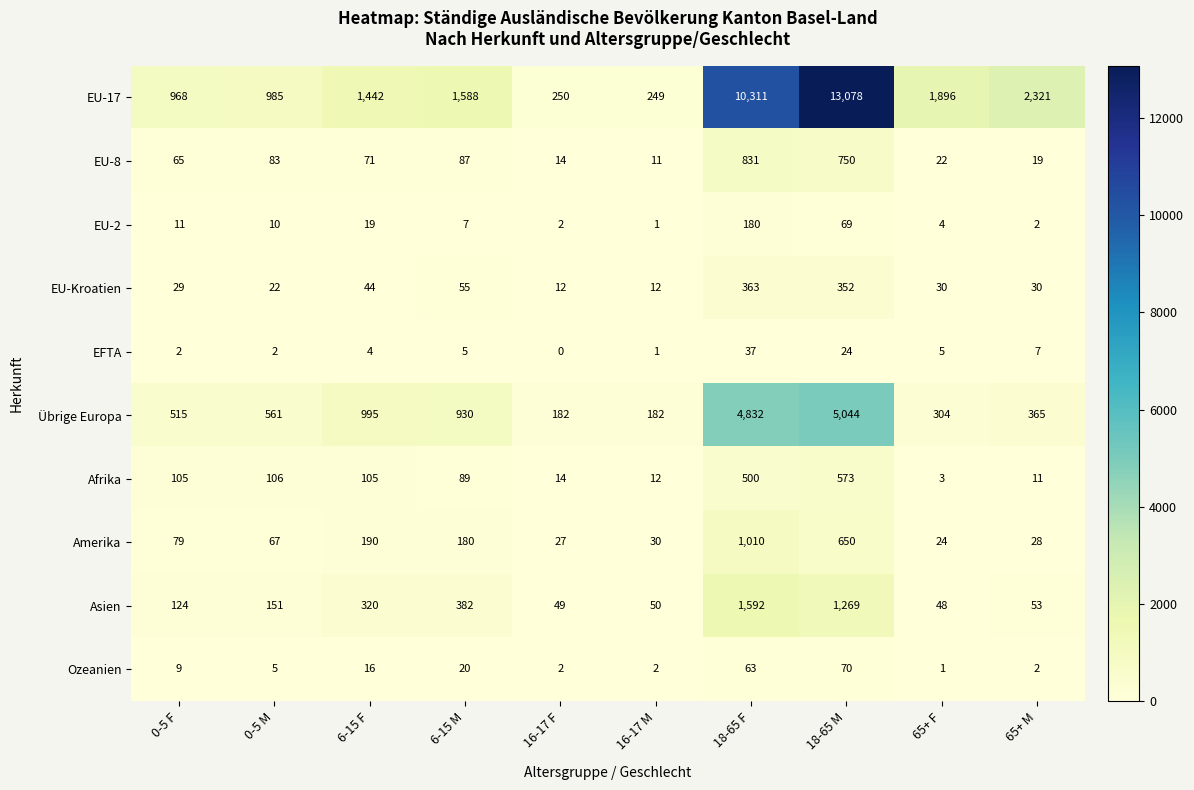

The value of Amerika at 6-15 M is 180. True or false?

True